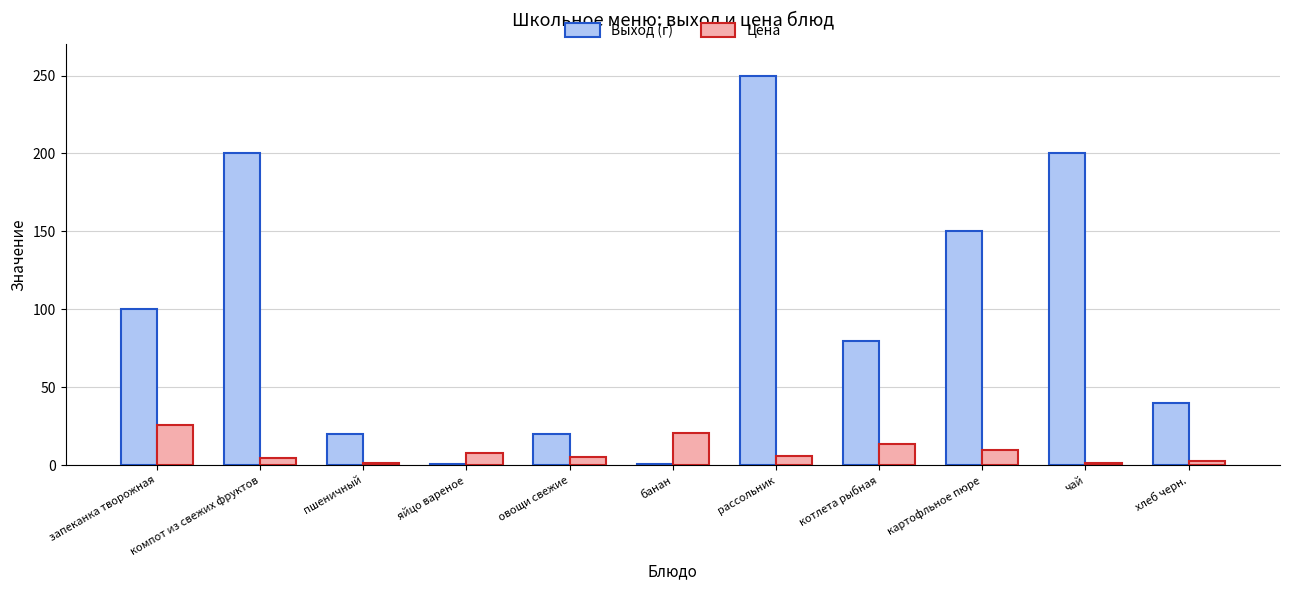

Rank the series at картофльное пюре from lowest to highest value.

Цена, Выход (г)